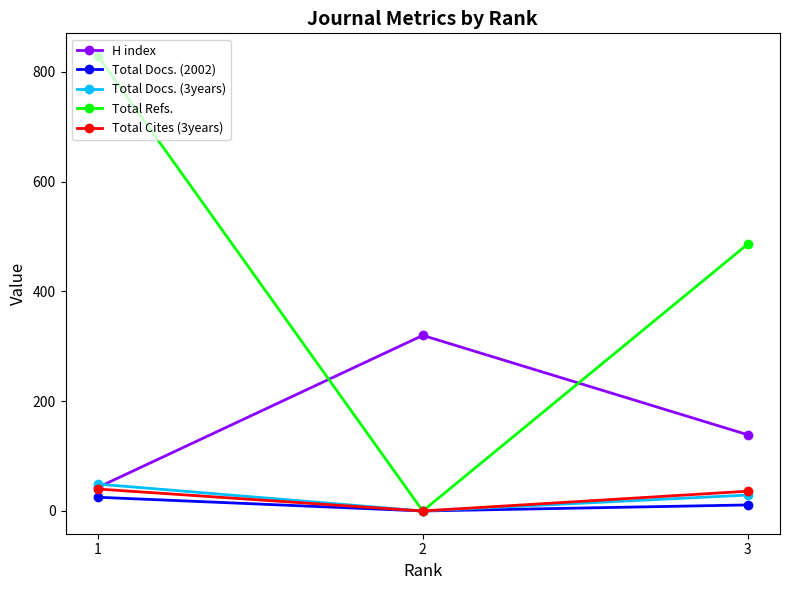

What is the sum of all Total Cites (3years) values?

76